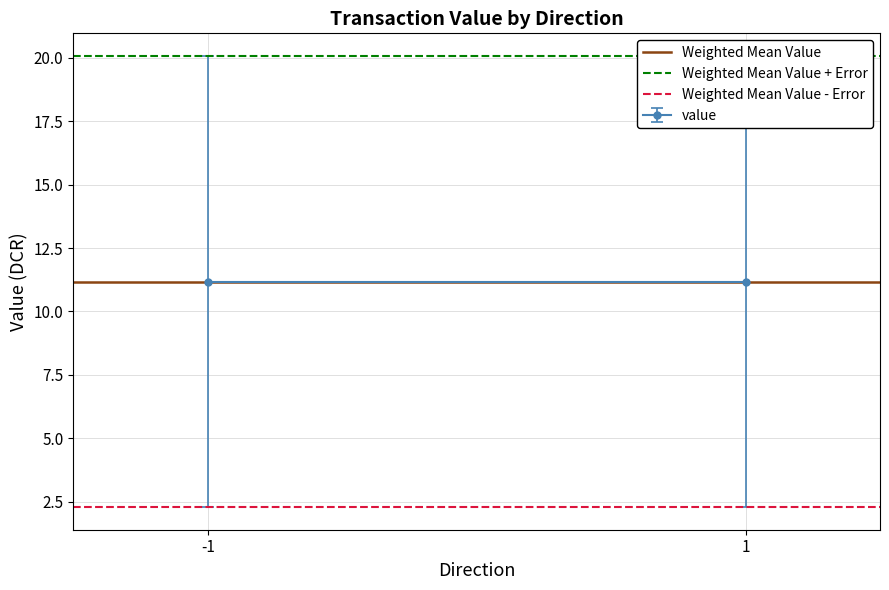

At how many categories does at least one series exceed 19?

2